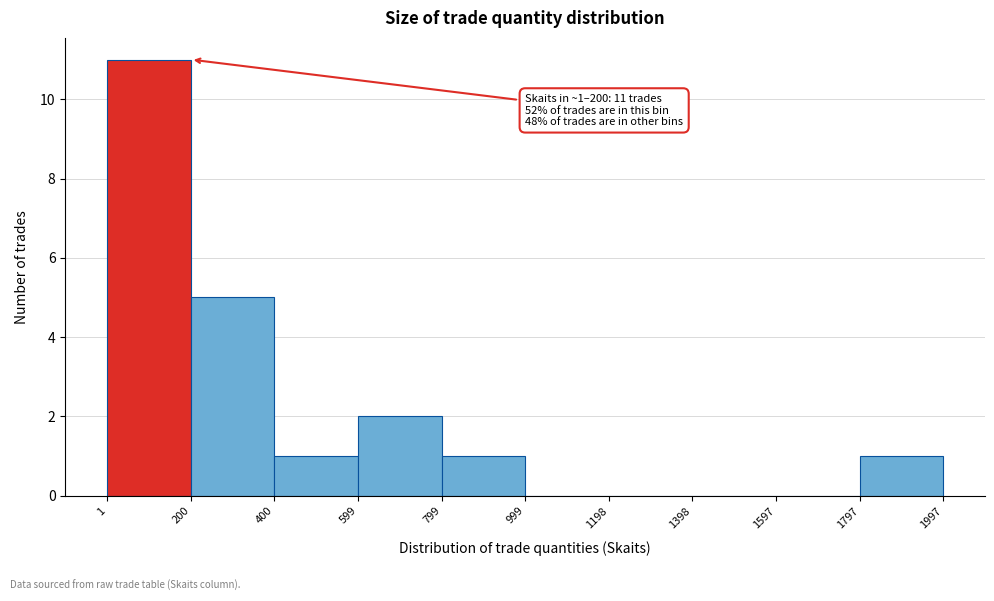

Over which range of the x-axis is the bar tallest?

1 to 200